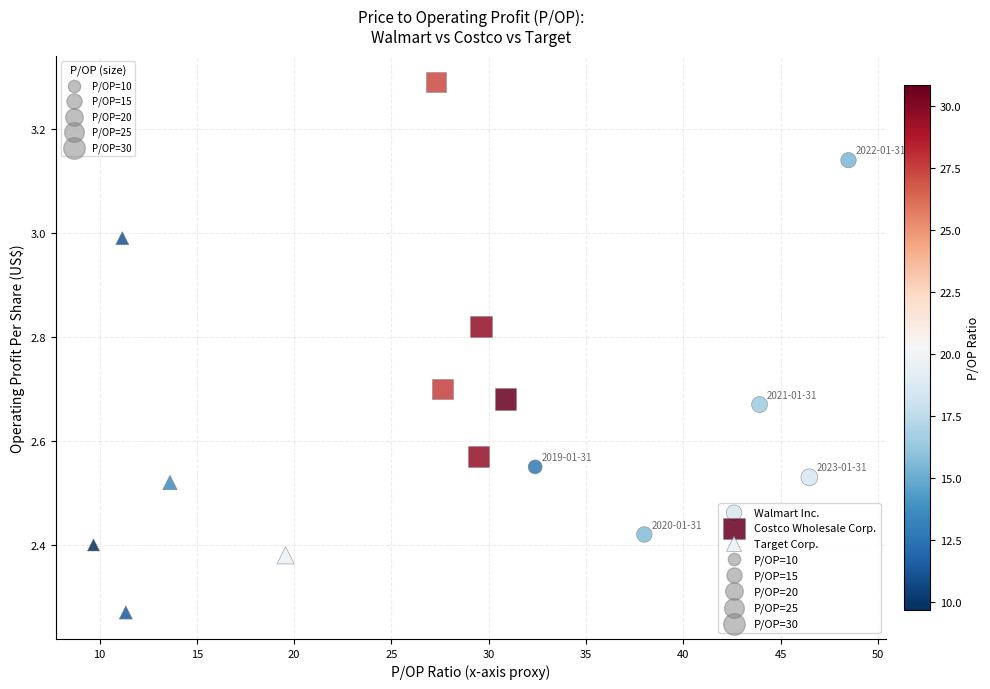

Which series reaches the minimum Y coordinate?

Target Corp.